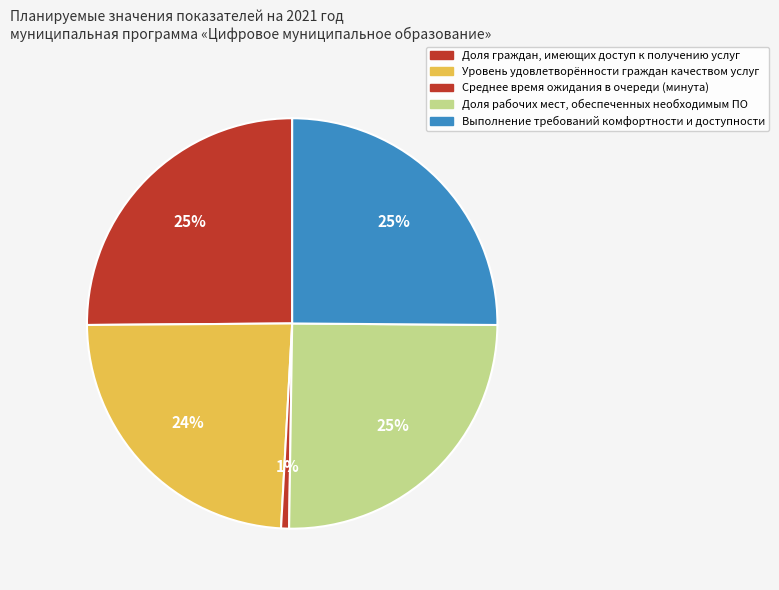

Is there any slice that represents more than half of the pie?

No